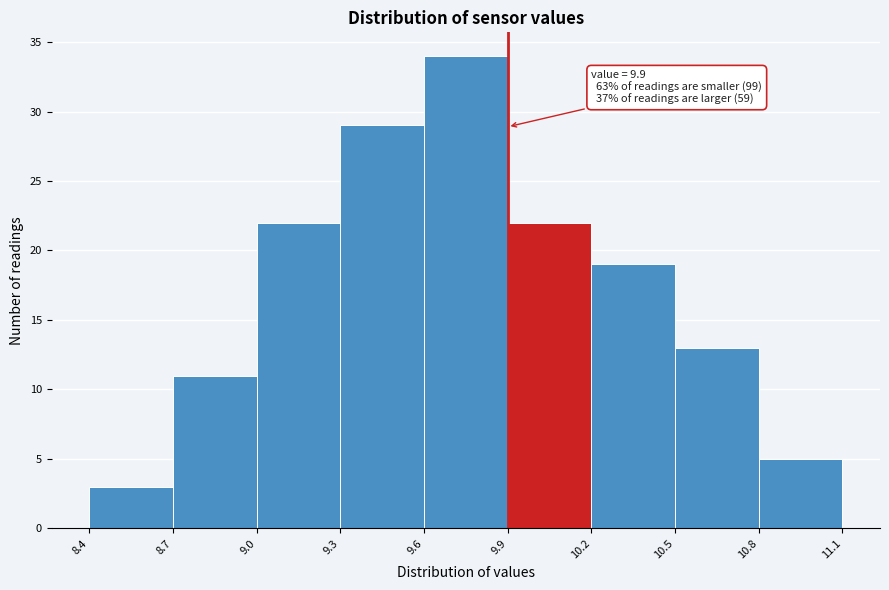

Which range on the x-axis has the tallest bar?

9.6 to 9.9